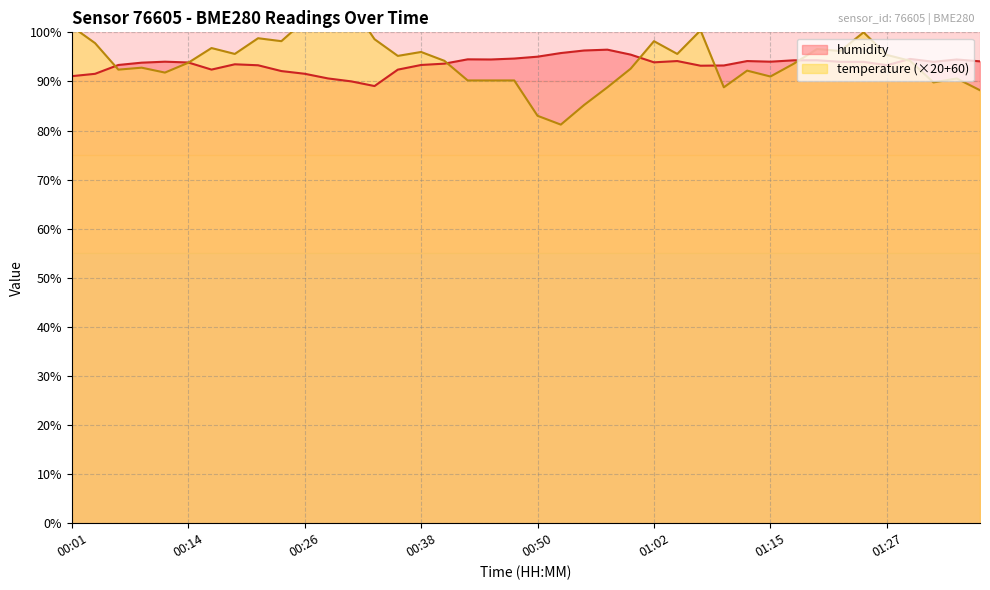

What position from the right is 01:00?

16